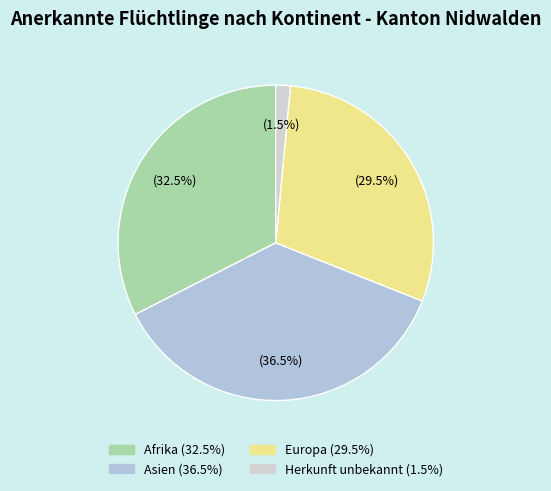

The Europa slice represents 39% of the pie. True or false?

False